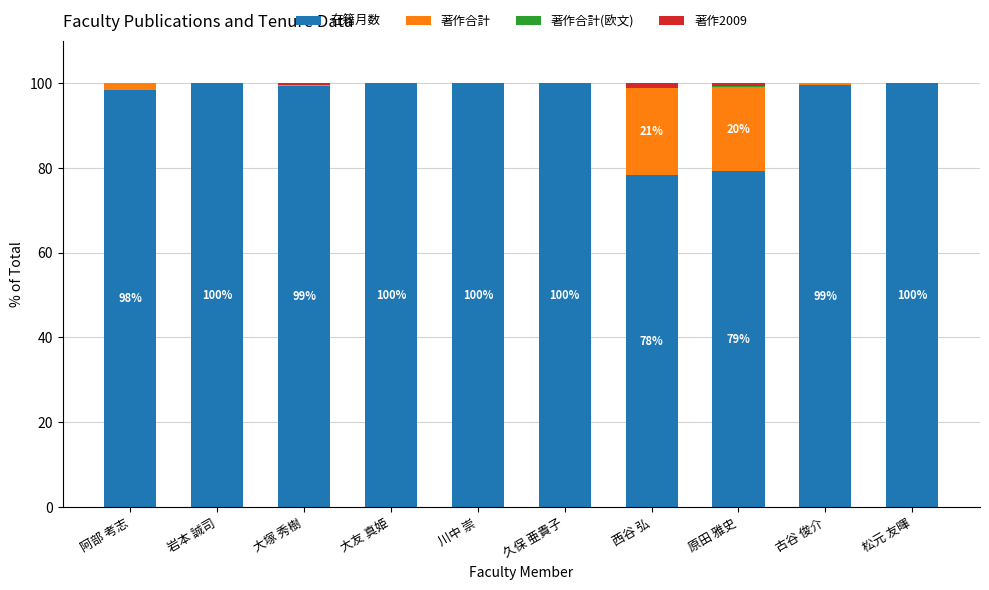

True or false: 在籍月数 has a value of 24.3 at 岩本 誠司.

False